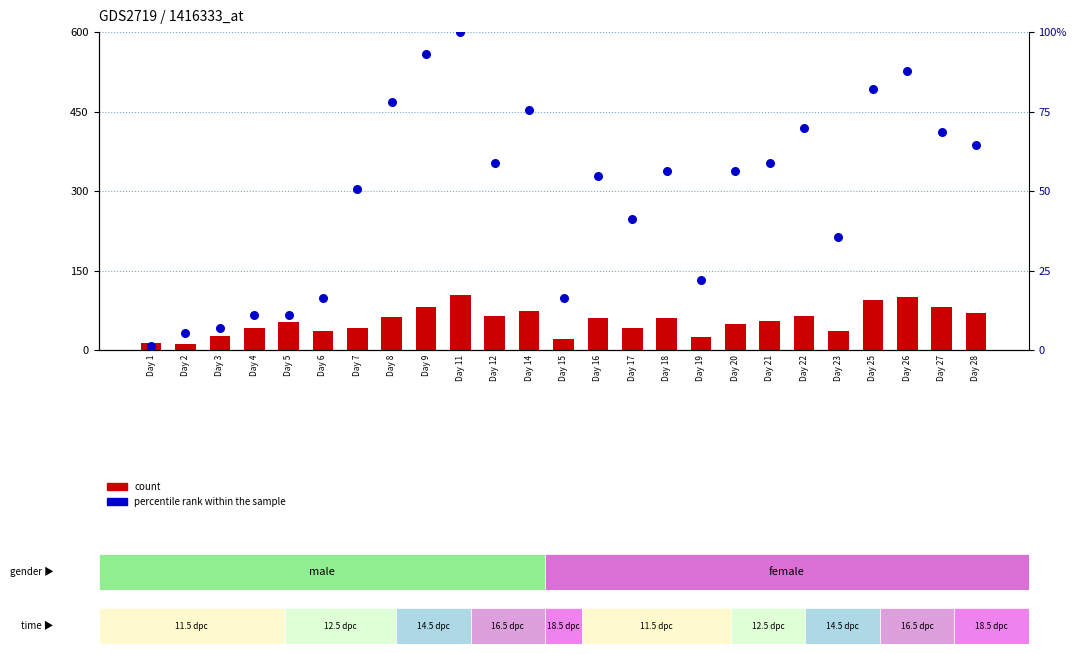

Which series contains the lowest Y value?

percentile rank within the sample